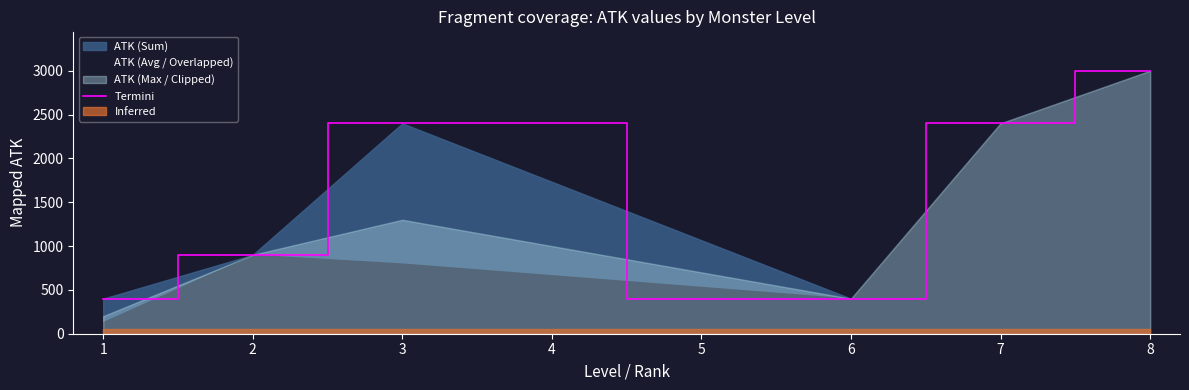

What is the maximum value for Termini?

3000